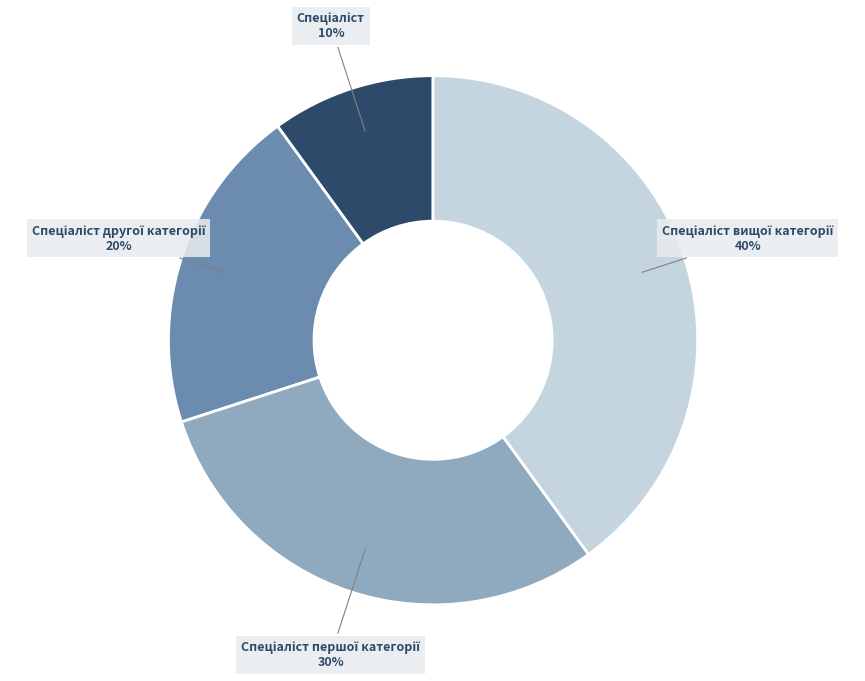

Is there any slice that represents more than half of the pie?

No